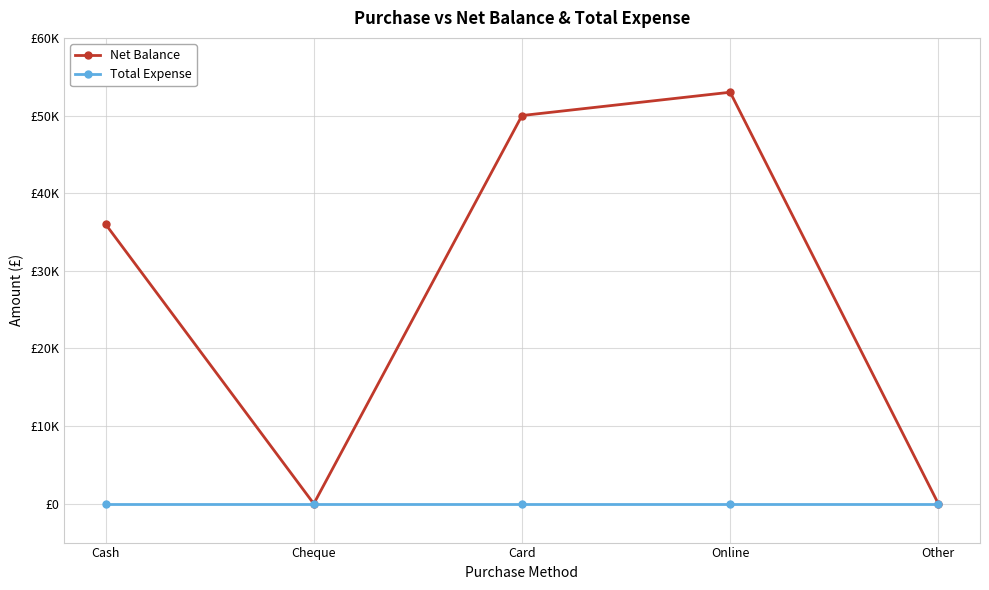

Between Cash and Other, which series saw the biggest shift?

Net Balance